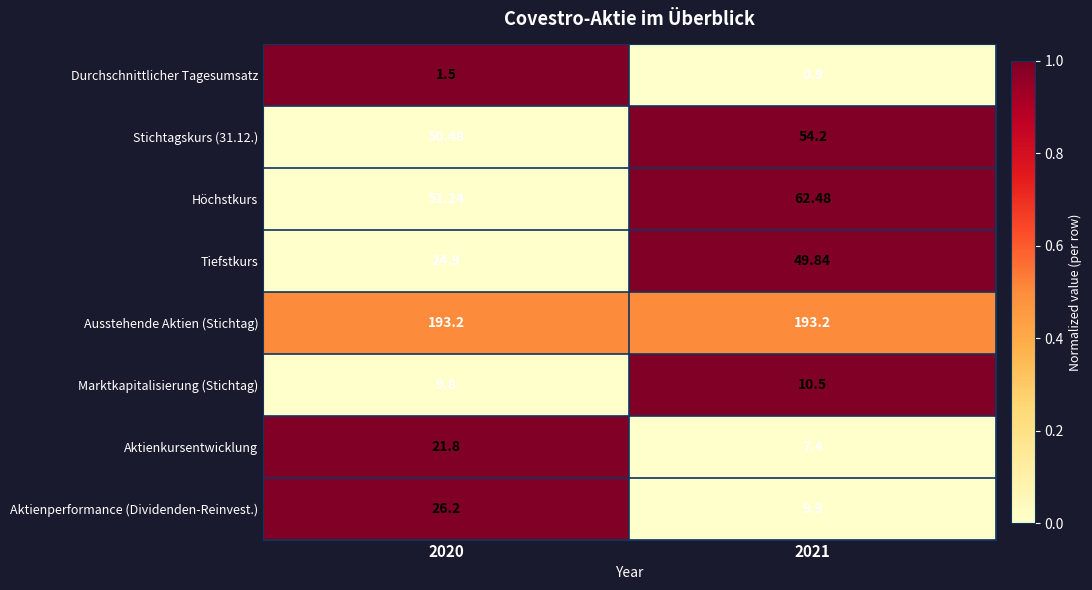

Which series has the largest total across all categories?

Ausstehende Aktien (Stichtag)